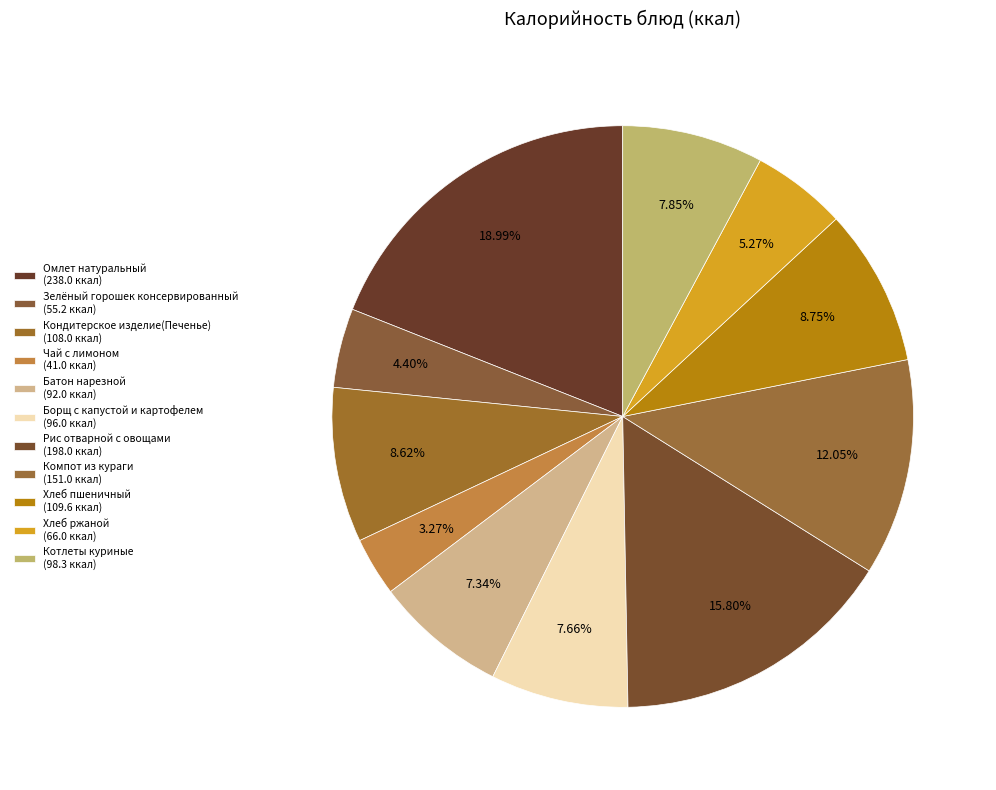

Is it true that Компот из кураги is 12% of the pie?

True